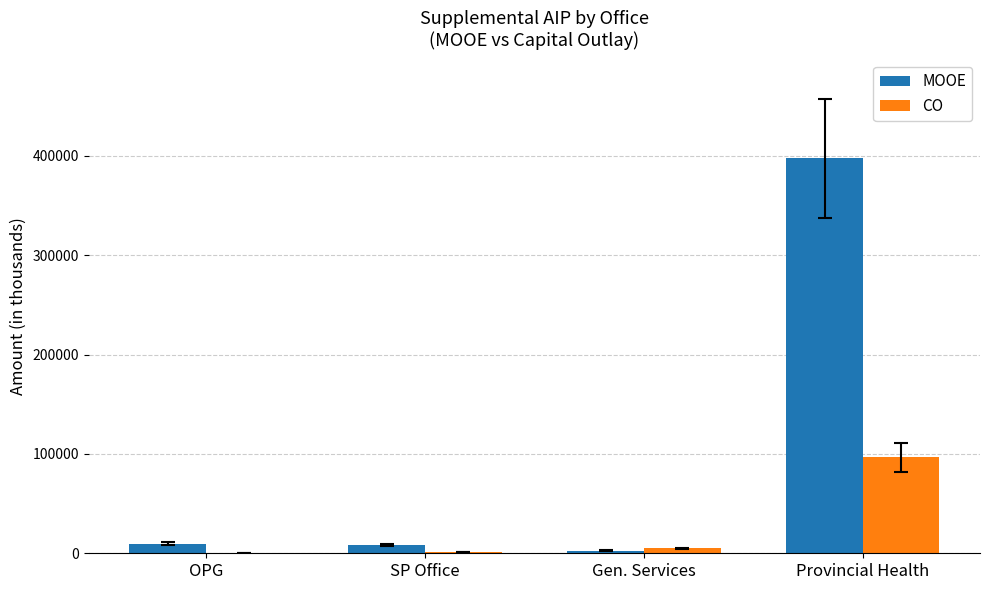

Which series has the largest total across all categories?

MOOE